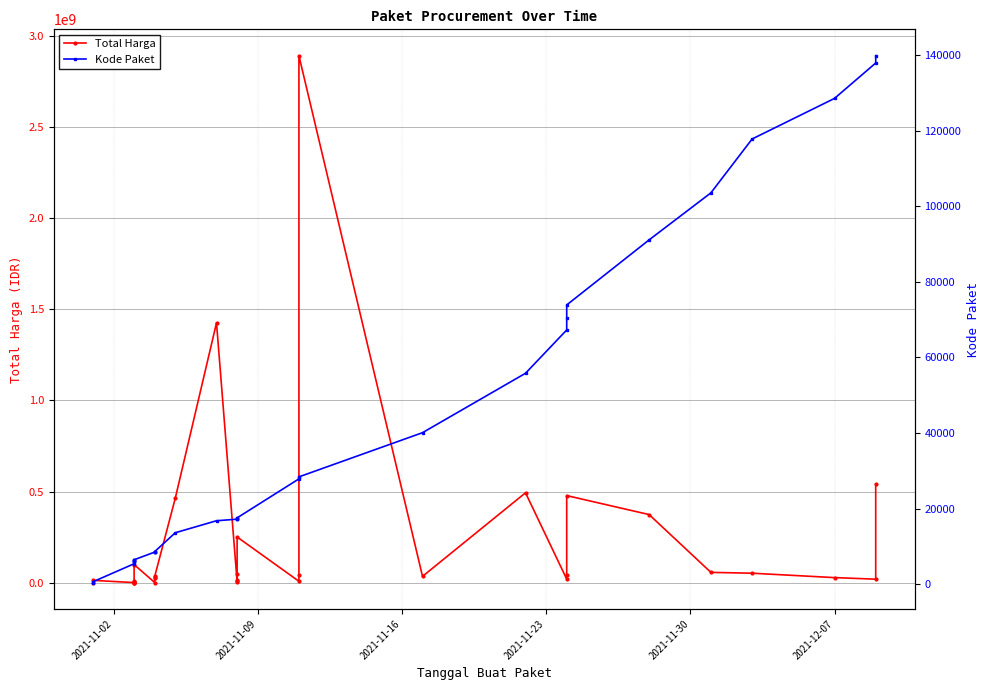

At how many categories does at least one series exceed 883117712?

2